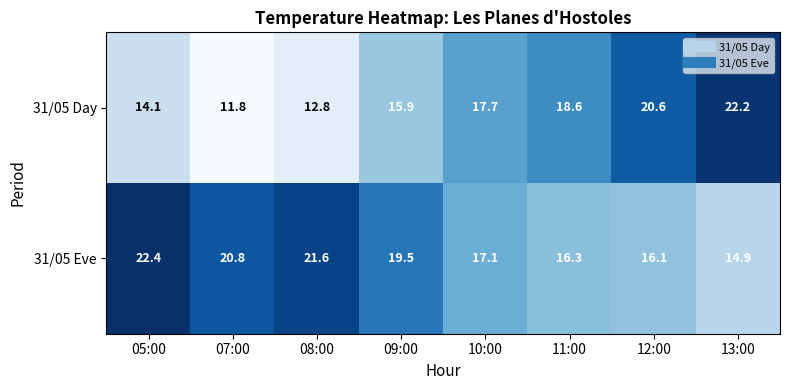

Which series changed the most between 07:00 and 11:00?

31/05 Day